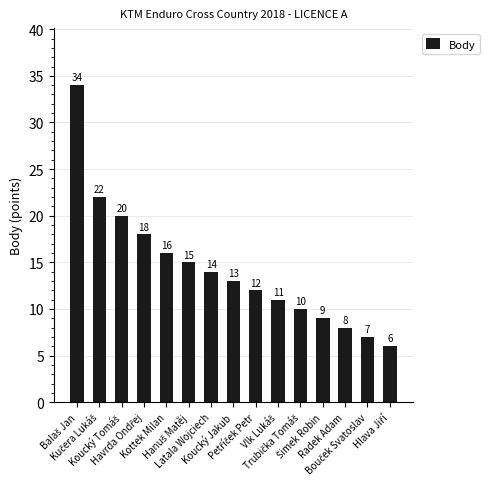

What is the change in value from Kottek Milan to Latala Wojciech?

-2